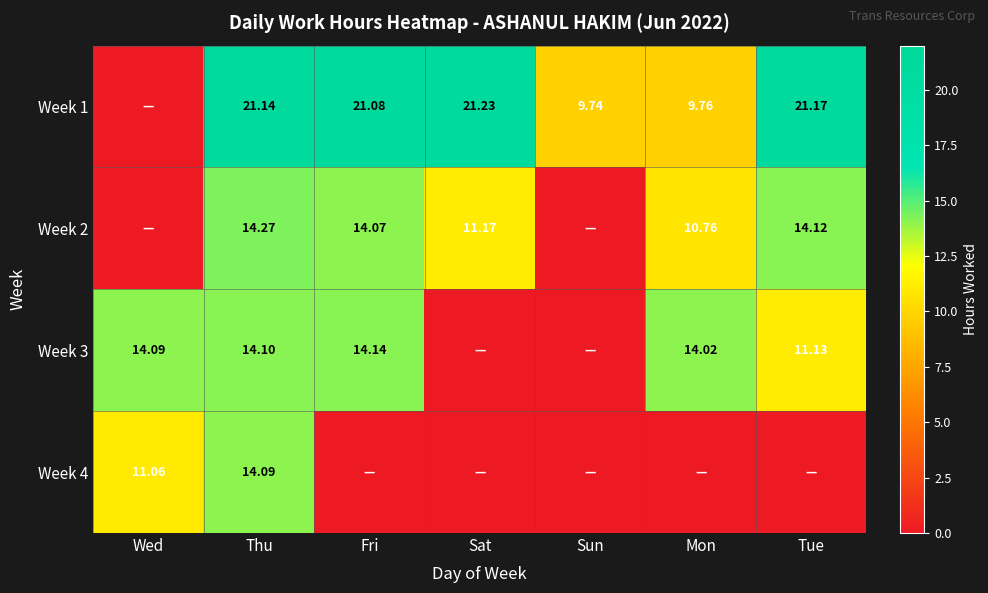

Is the value of Week 3 at Thu greater than the value of Week 2 at Wed?

Yes